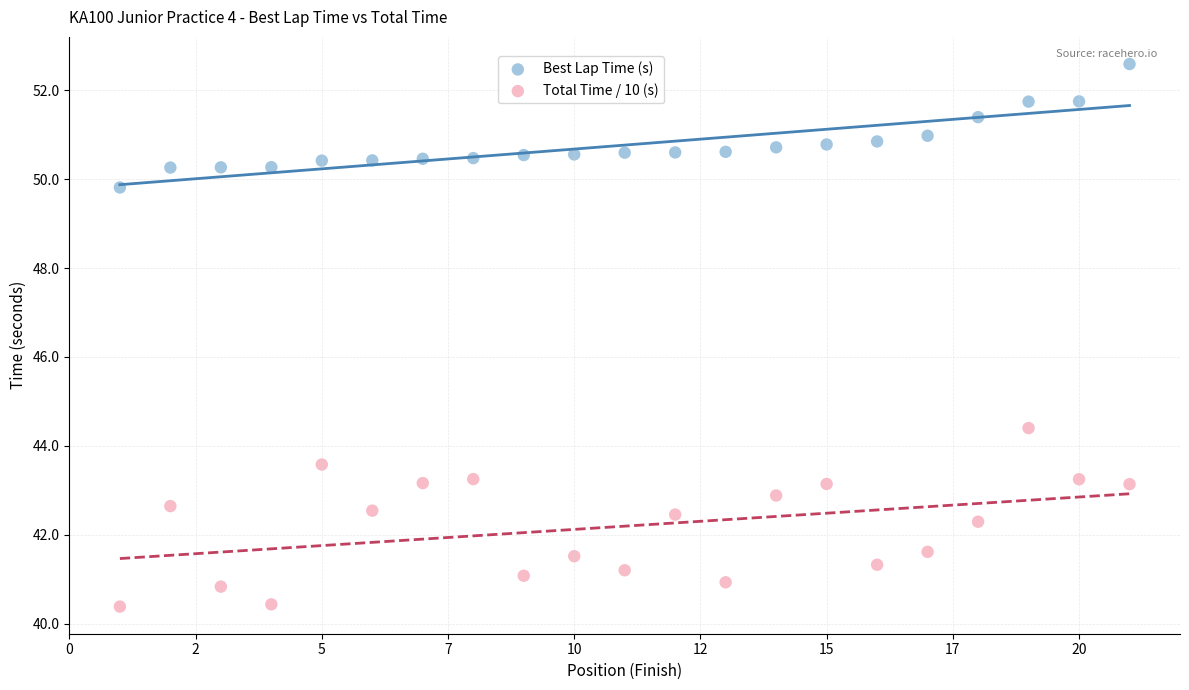

Which series contains the lowest Y value?

Total Time / 10 (s)